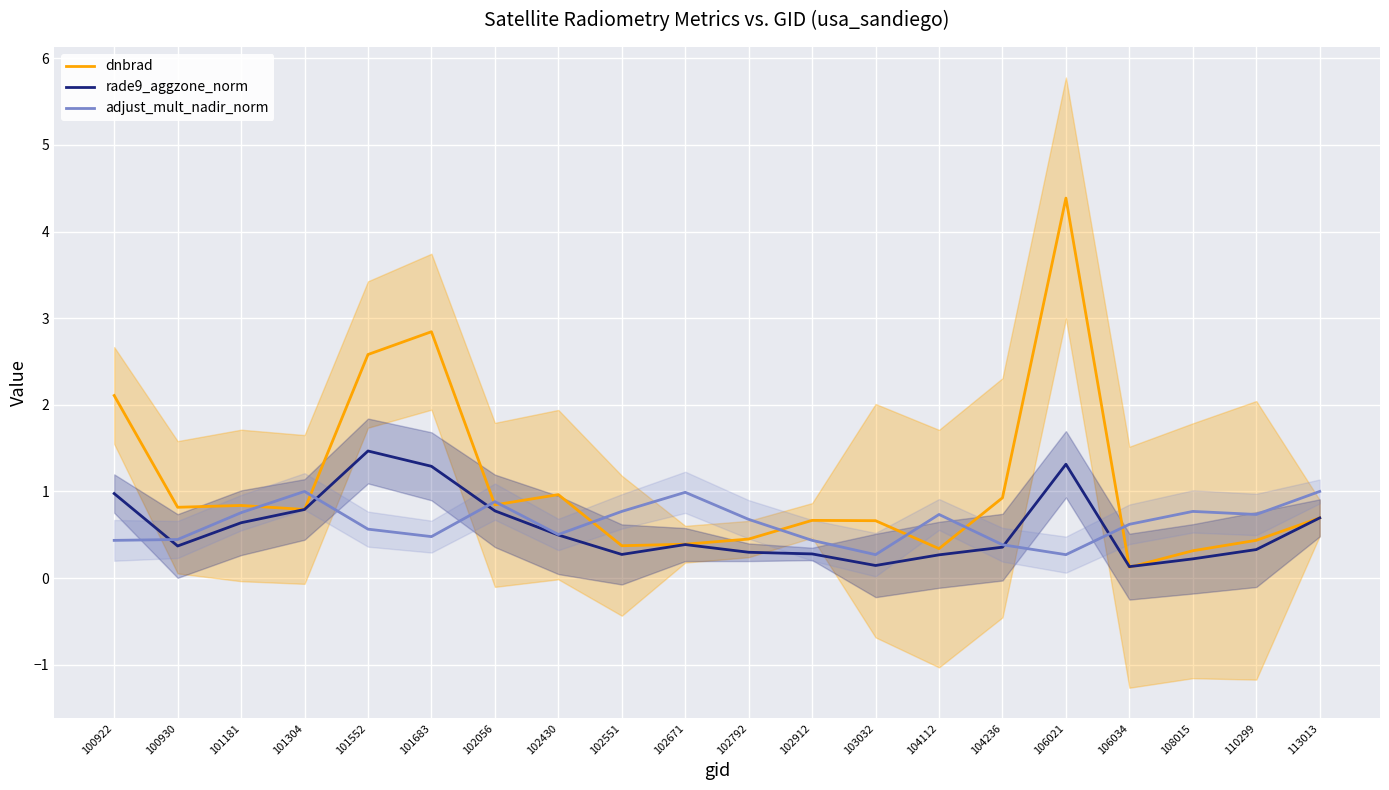

Reading left to right, list all the values displayed in this chart.

dnbrad: 2.1	0.8	0.8	0.8	2.6	2.8	0.8	1.0	0.4	0.4	0.5	0.7	0.7	0.3	0.9	4.4	0.1	0.3	0.4	0.7
rade9_aggzone_norm: 1.0	0.4	0.6	0.8	1.5	1.3	0.8	0.5	0.3	0.4	0.3	0.3	0.1	0.3	0.4	1.3	0.1	0.2	0.3	0.7
adjust_mult_nadir_norm: 0.4	0.4	0.8	1.0	0.6	0.5	0.9	0.5	0.8	1.0	0.7	0.4	0.3	0.7	0.4	0.3	0.6	0.8	0.7	1.0